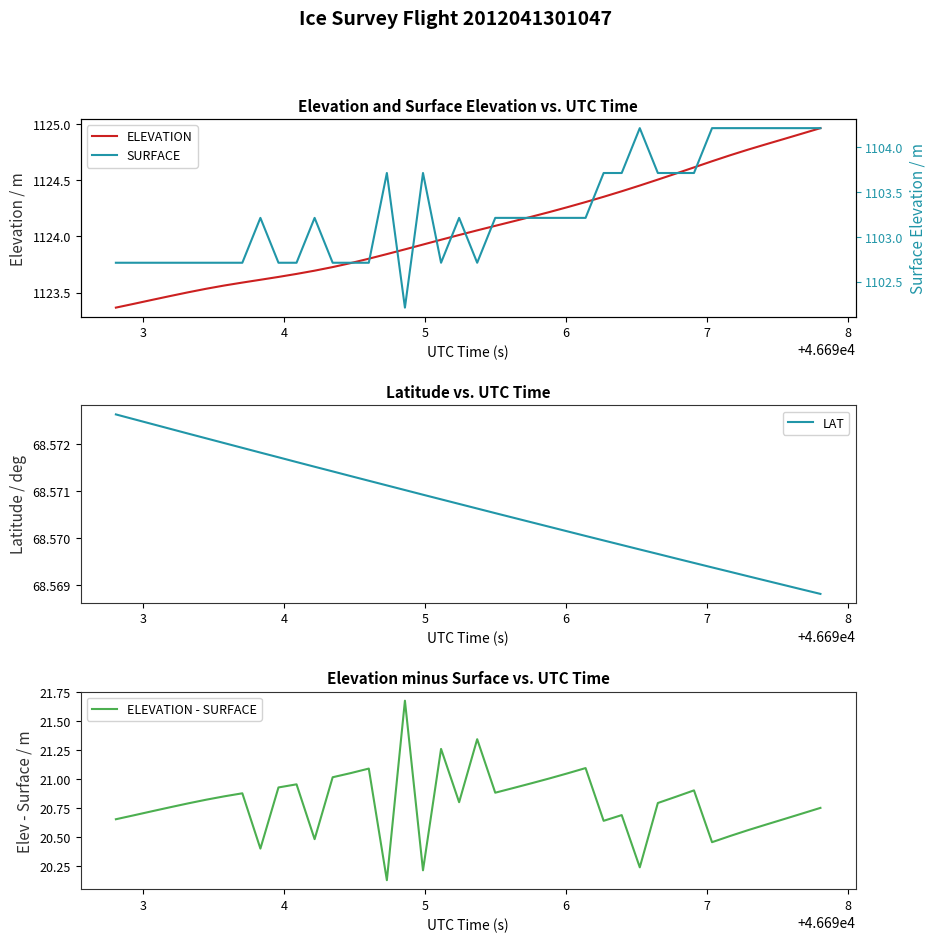

What is the difference between the second highest and minimum values in the ELEVATION - SURFACE series?

1.2